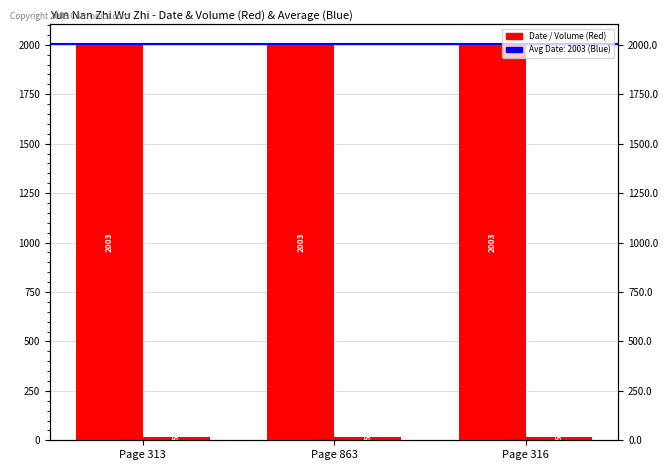

Which series has the widest spread of values?

Date